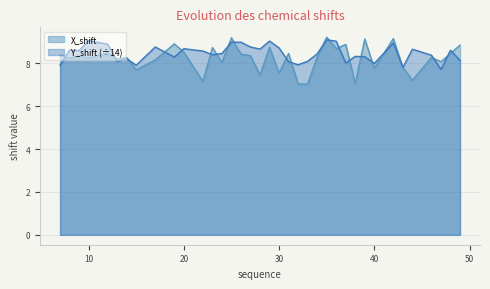

Rank the series at 38 from lowest to highest value.

X_shift, Y_shift